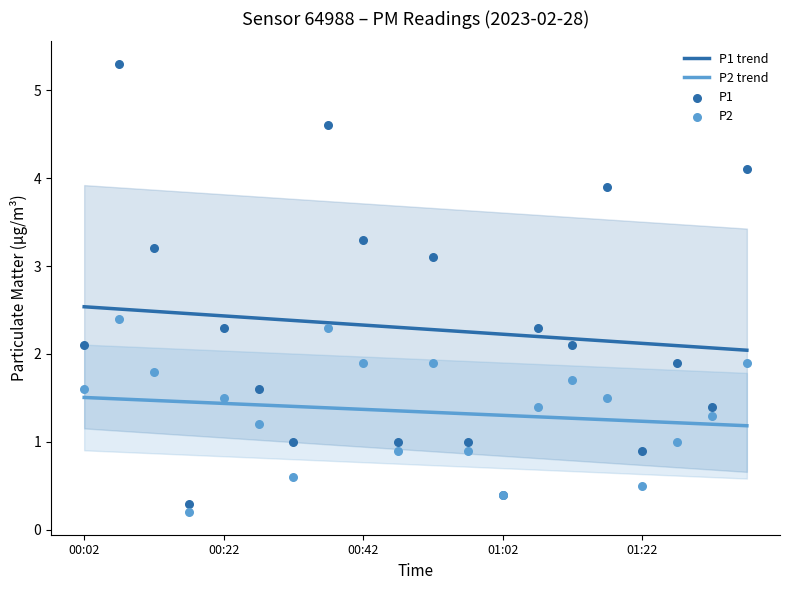

What are all the series names shown in the legend?

P1 trend, P2 trend, P1, P2